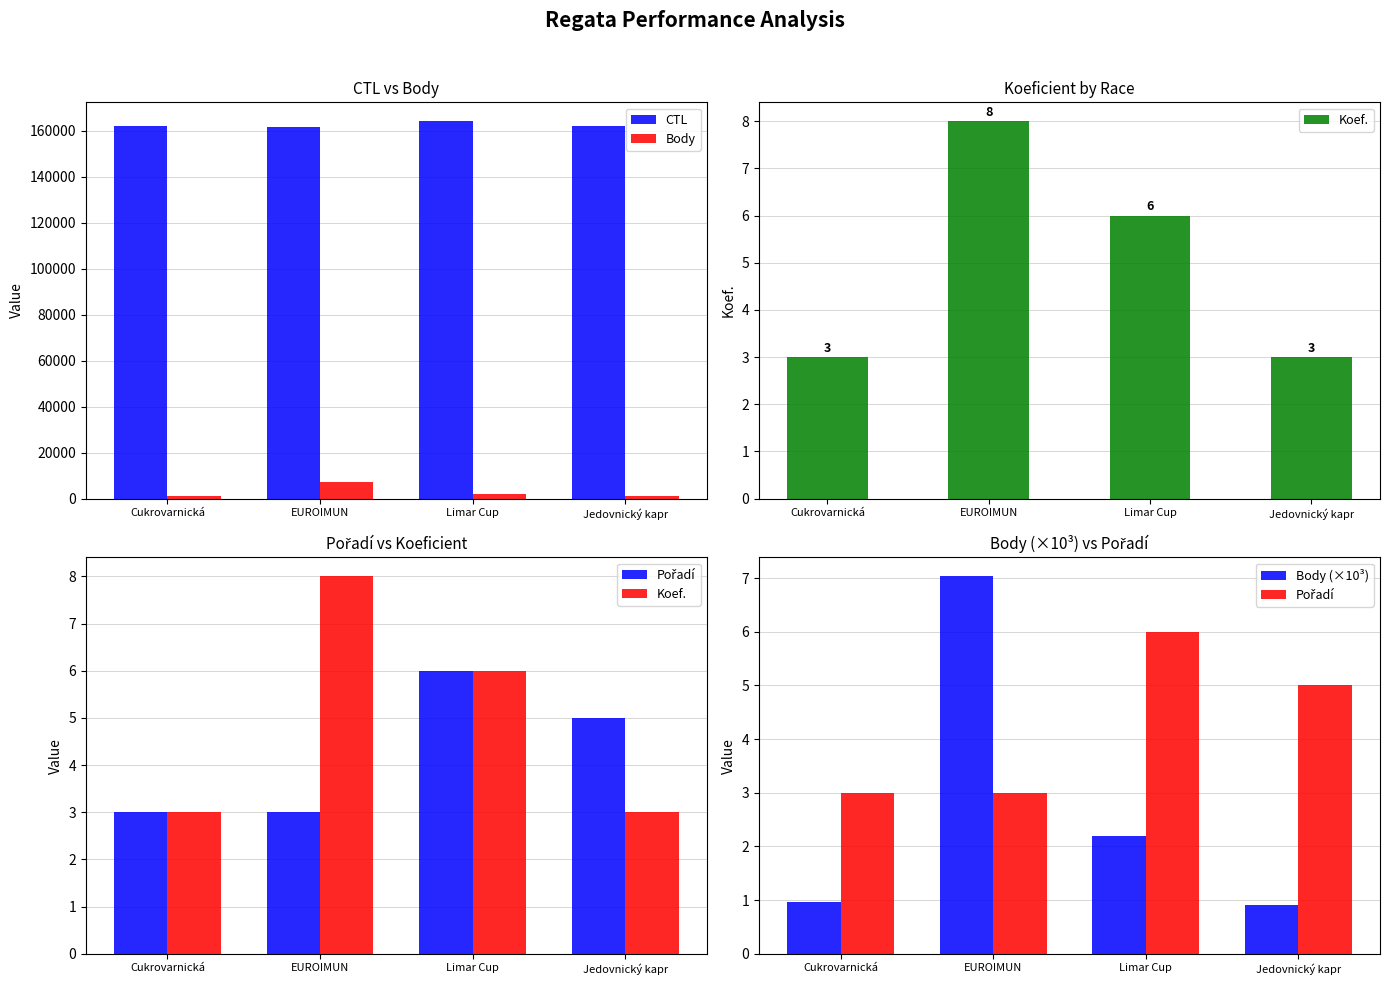

What is the smallest value displayed?

0.9